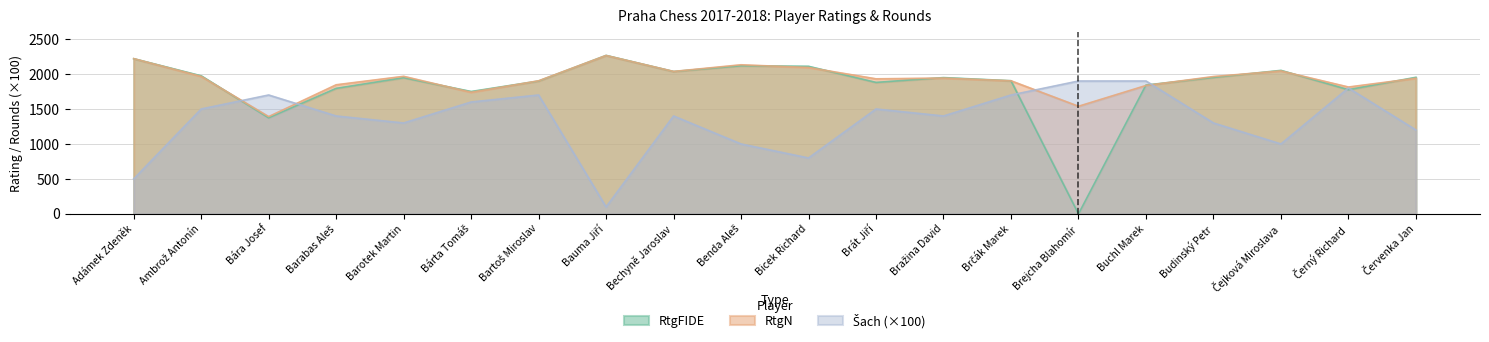

How many lines are shown in the chart?

3